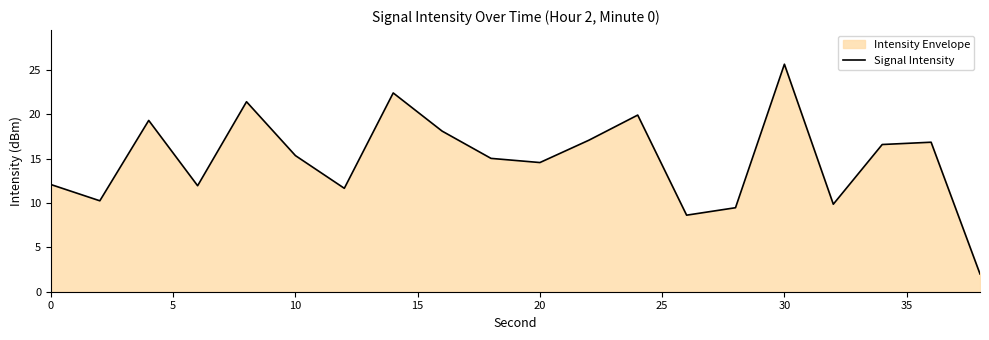

True or false: the data shows 15.3 at 10.

True